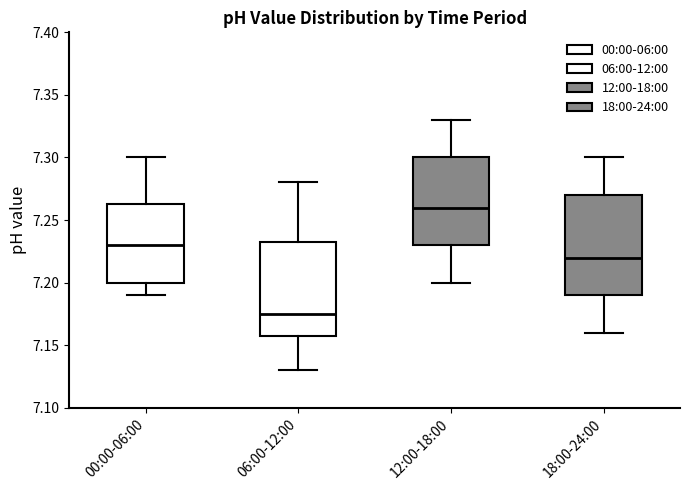

Where does the upper whisker of the box for 12:00-18:00 end on the y-axis? The values are not printed on the chart, so give them approximately, as read against the axis.

7.330